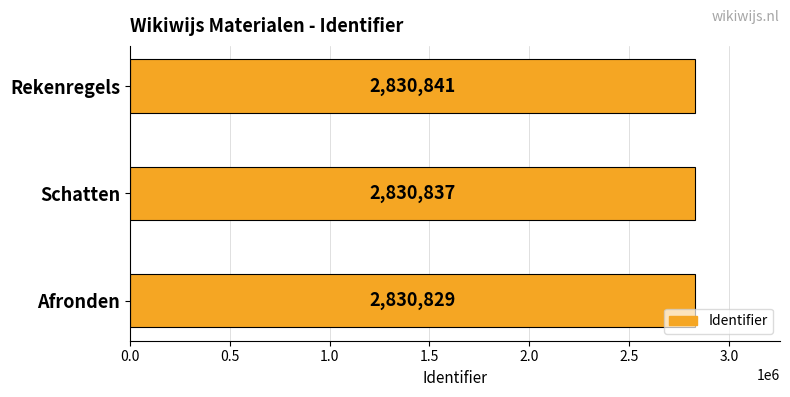

Rank the categories by value from lowest to highest.

Afronden, Schatten, Rekenregels